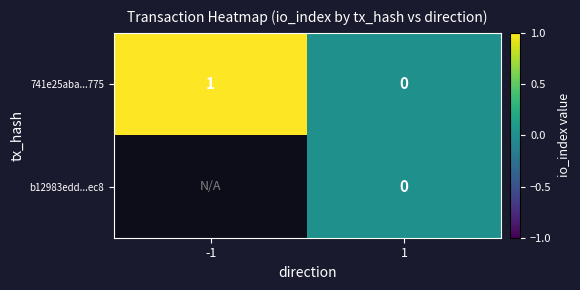

Rank the categories by 741e25aba...775 value from lowest to highest.

1, -1